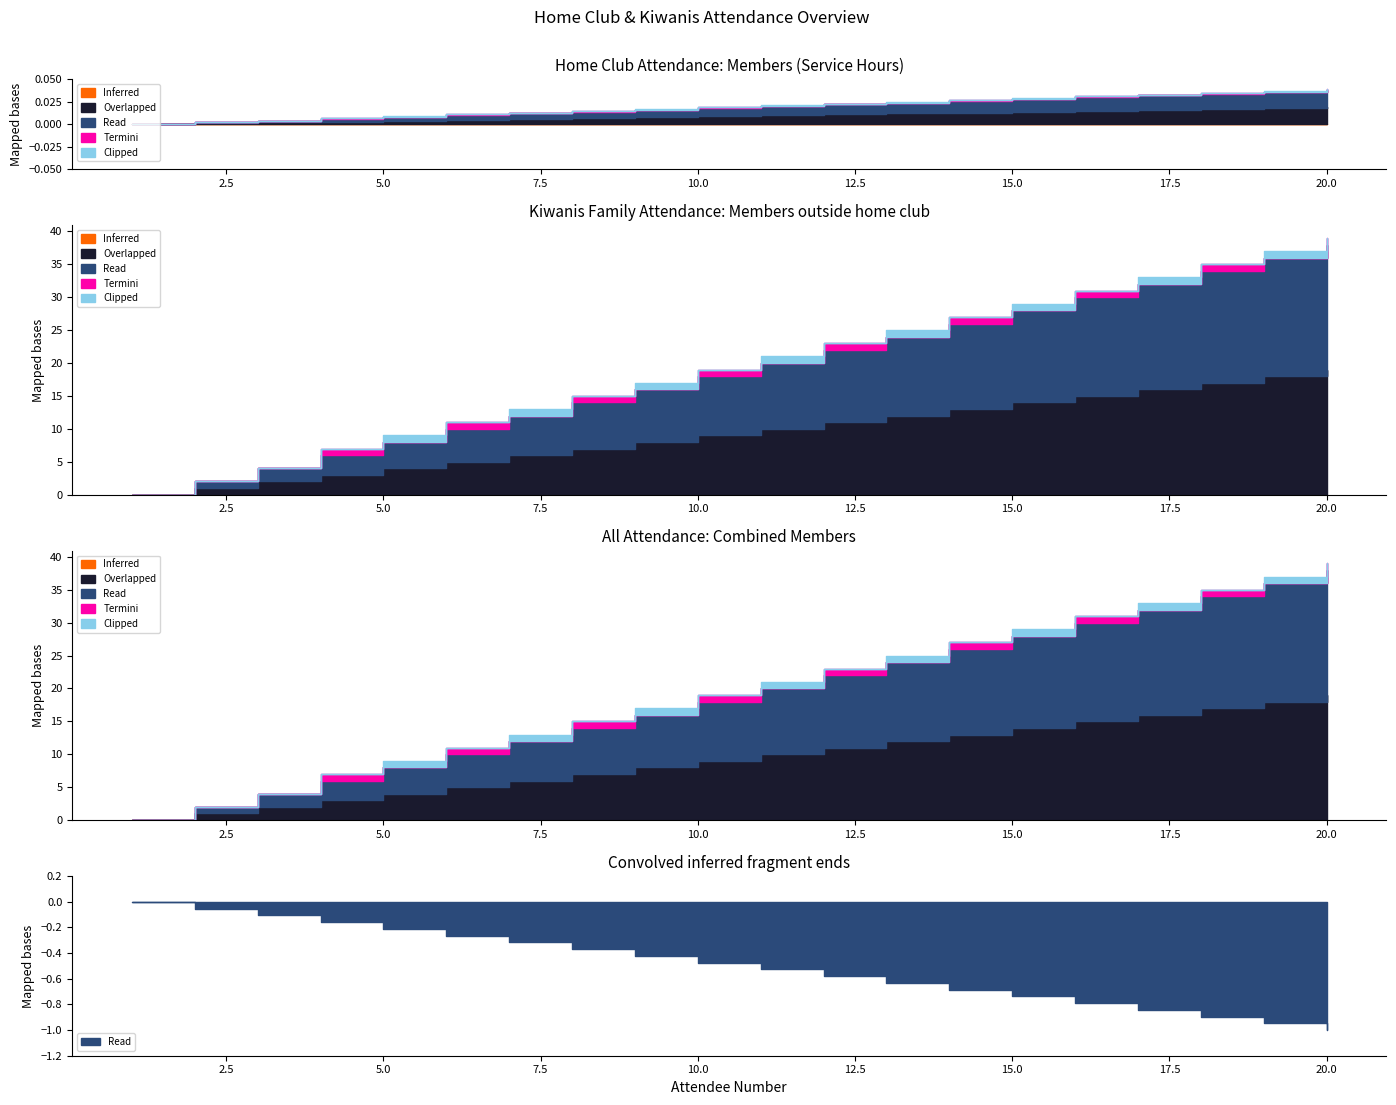

At which category does Clipped reach its first local peak?

5